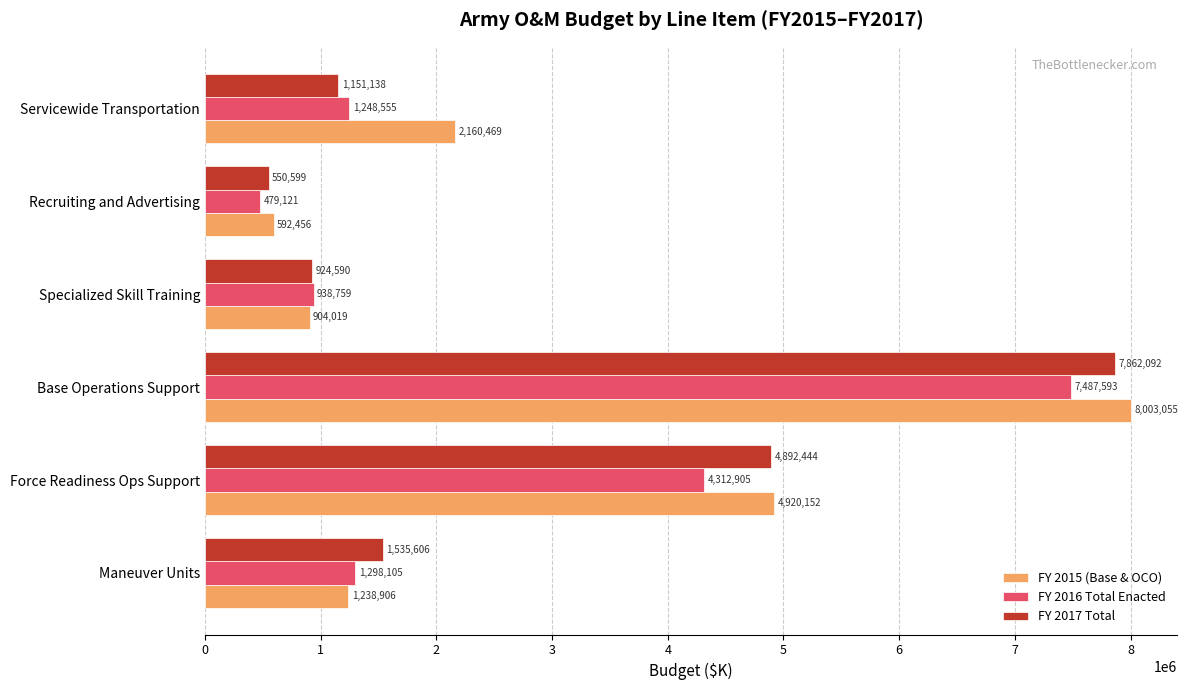

Is it true that FY 2016 Total Enacted equals 479121 at Recruiting and Advertising?

True